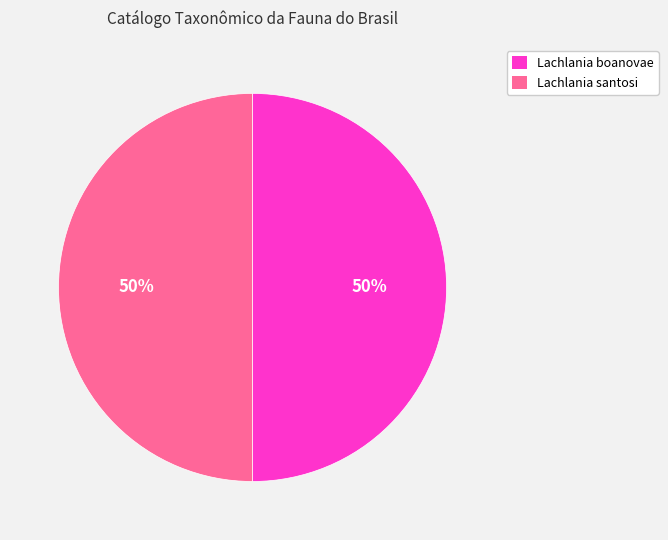

Is the sum of Lachlania santosi and Lachlania boanovae greater than half?

Yes